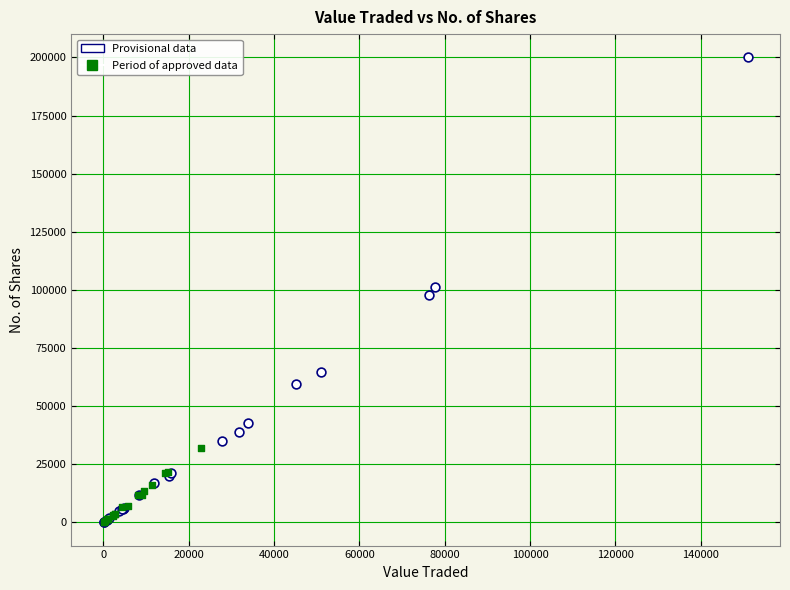

Which series has the widest spread of Y values?

Provisional data